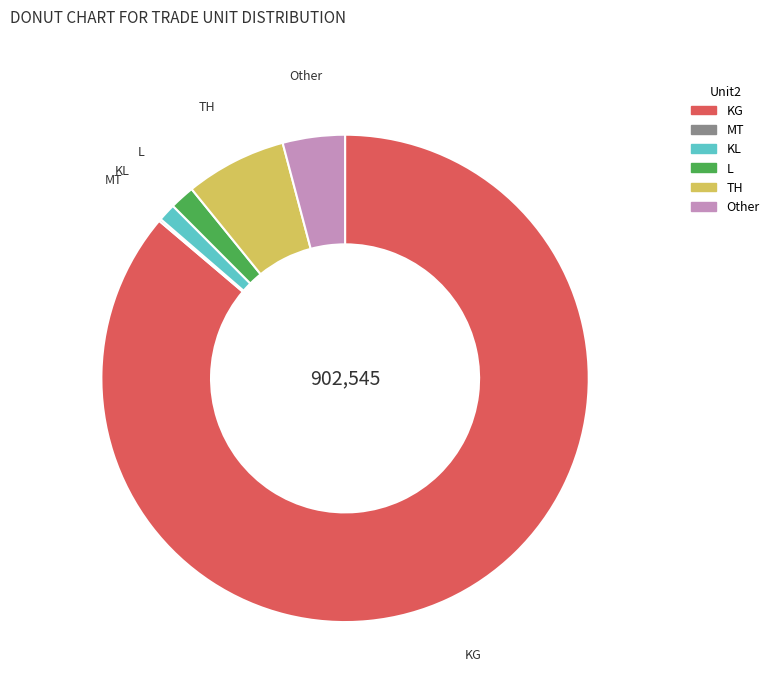

Is there a majority slice in this chart?

Yes